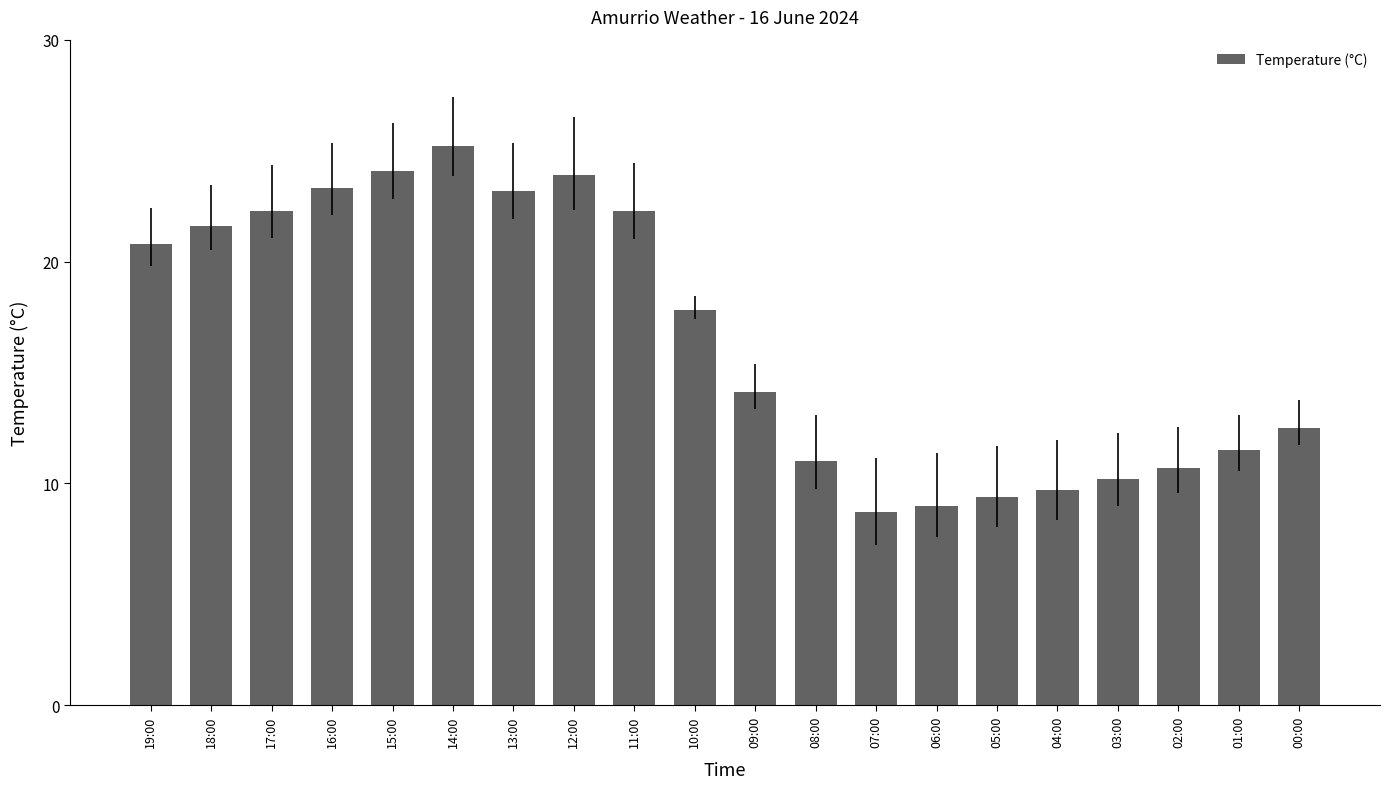

At which category does the chart reach its peak across all series?

14:00